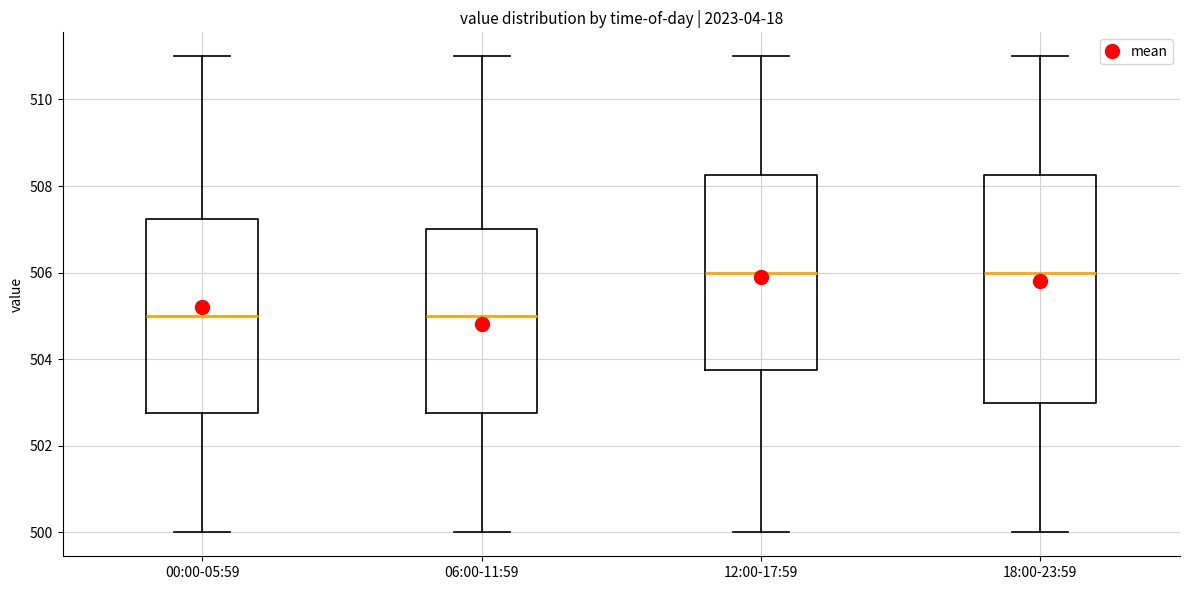

Comparing the boxes themselves (not the whiskers), which one is the tallest?

18:00-23:59